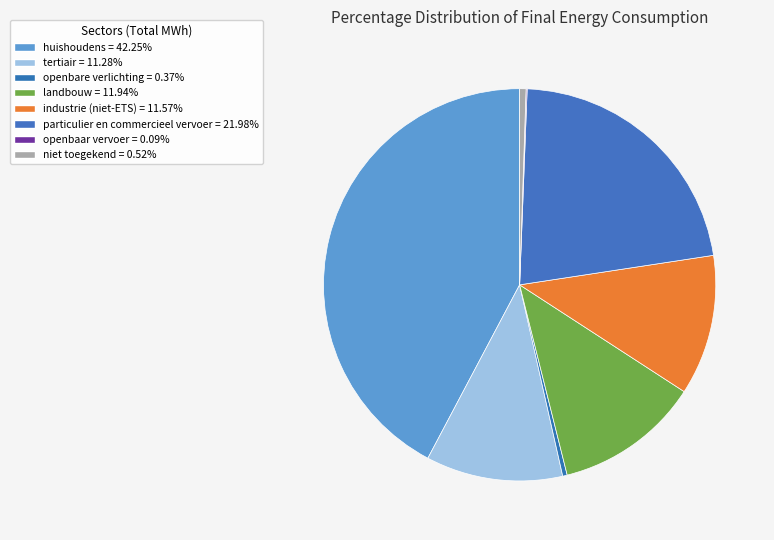

To the nearest percent, what percentage of the pie is huishoudens?

42%